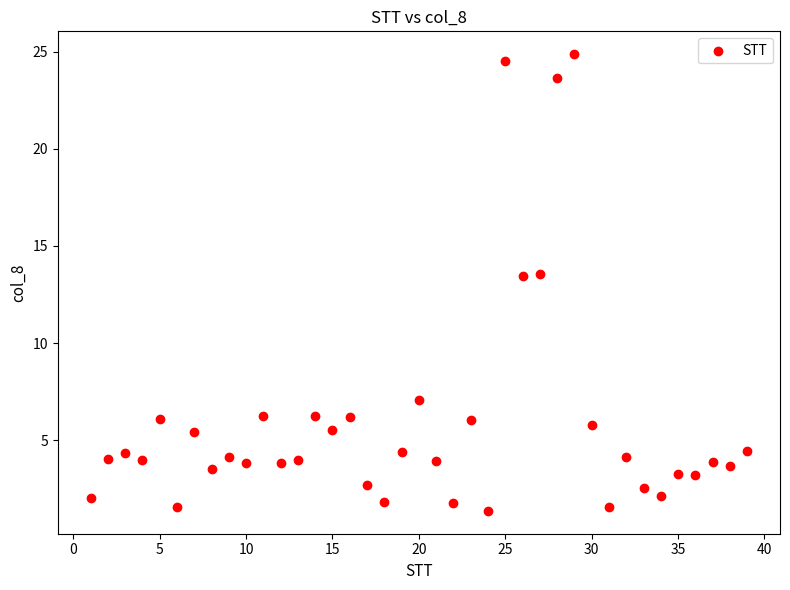

What is the range of Y values (max minus min)?

23.5